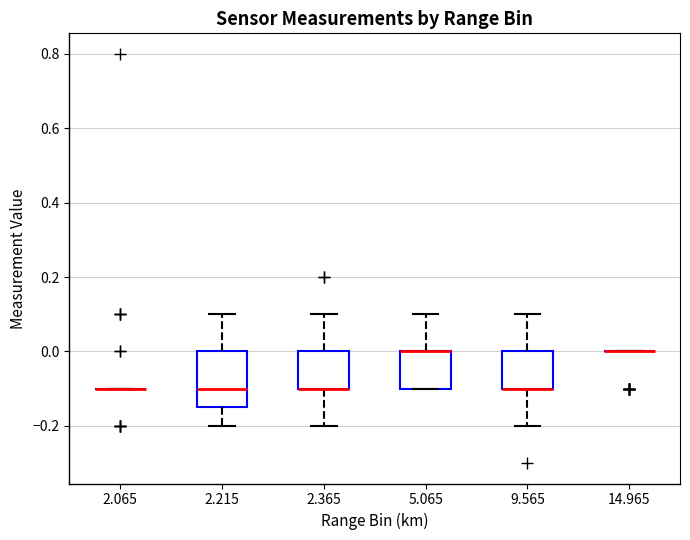

Comparing the boxes themselves (not the whiskers), which one is the tallest?

2.215